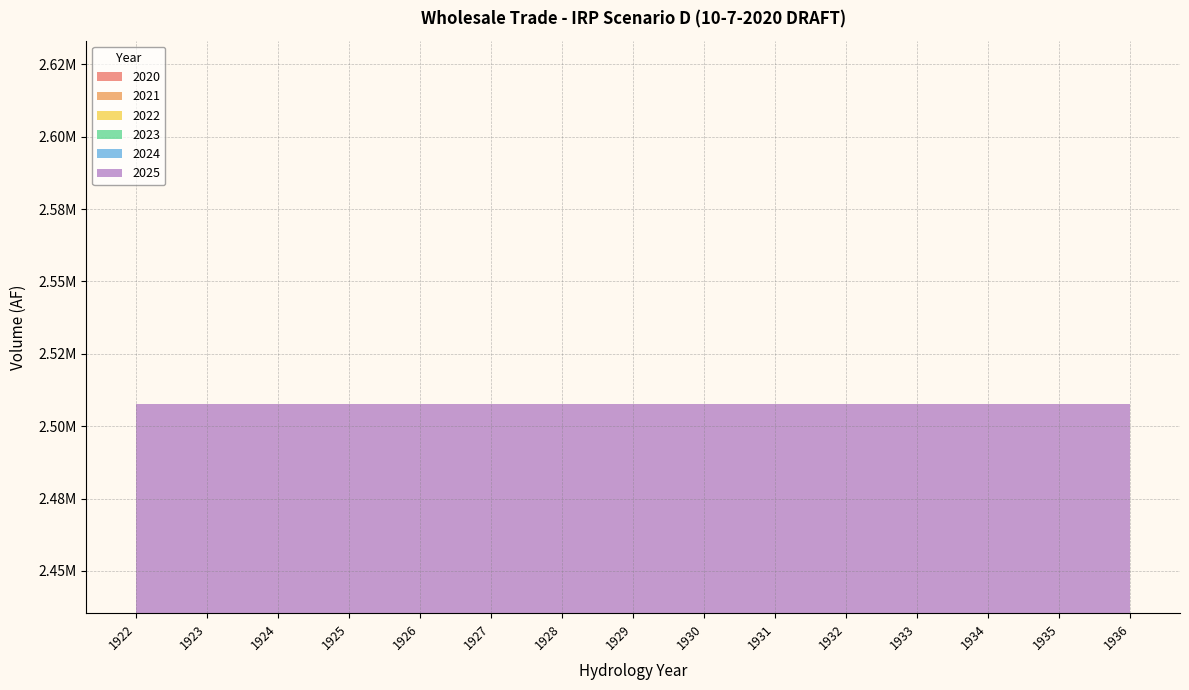

Reading left to right, list all the values displayed in this chart.

2020: 1922=414293.2	1923=414293.2	1924=414293.2	1925=414293.2	1926=414293.2	1927=414293.2	1928=414293.2	1929=414293.2	1930=414293.2	1931=414293.2	1932=414293.2	1933=414293.2	1934=414293.2	1935=414293.2	1936=414293.2
2021: 1922=415796.9	1923=415796.9	1924=415796.9	1925=415796.9	1926=415796.9	1927=415796.9	1928=415796.9	1929=415796.9	1930=415796.9	1931=415796.9	1932=415796.9	1933=415796.9	1934=415796.9	1935=415796.9	1936=415796.9
2022: 1922=417271.9	1923=417271.9	1924=417271.9	1925=417271.9	1926=417271.9	1927=417271.9	1928=417271.9	1929=417271.9	1930=417271.9	1931=417271.9	1932=417271.9	1933=417271.9	1934=417271.9	1935=417271.9	1936=417271.9
2023: 1922=418719.0	1923=418719.0	1924=418719.0	1925=418719.0	1926=418719.0	1927=418719.0	1928=418719.0	1929=418719.0	1930=418719.0	1931=418719.0	1932=418719.0	1933=418719.0	1934=418719.0	1935=418719.0	1936=418719.0
2024: 1922=420138.7	1923=420138.7	1924=420138.7	1925=420138.7	1926=420138.7	1927=420138.7	1928=420138.7	1929=420138.7	1930=420138.7	1931=420138.7	1932=420138.7	1933=420138.7	1934=420138.7	1935=420138.7	1936=420138.7
2025: 1922=421543.6	1923=421543.6	1924=421543.6	1925=421543.6	1926=421543.6	1927=421543.6	1928=421543.6	1929=421543.6	1930=421543.6	1931=421543.6	1932=421543.6	1933=421543.6	1934=421543.6	1935=421543.6	1936=421543.6